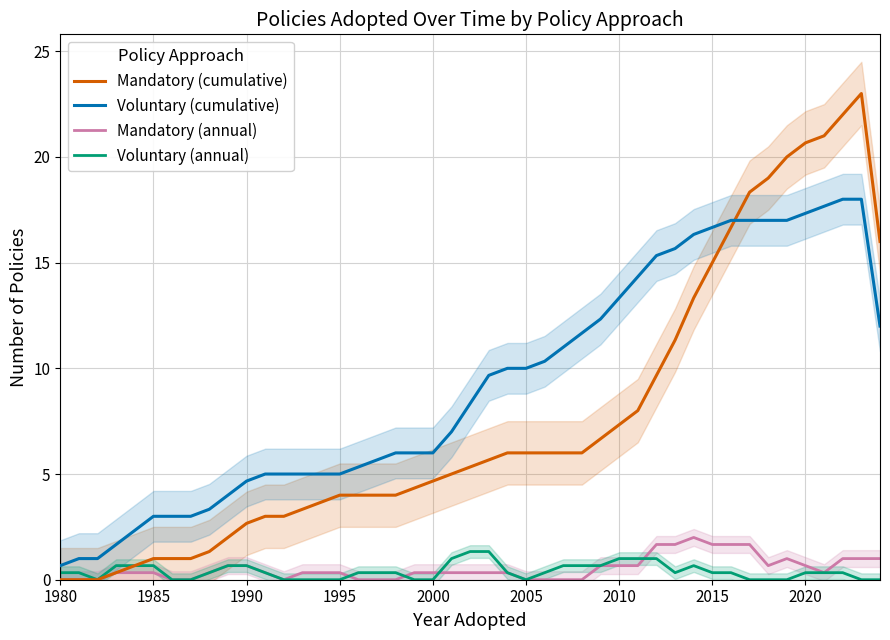

Which series ends up on top after the final intersection of Mandatory (cumulative) and Voluntary (cumulative)?

Mandatory (cumulative)